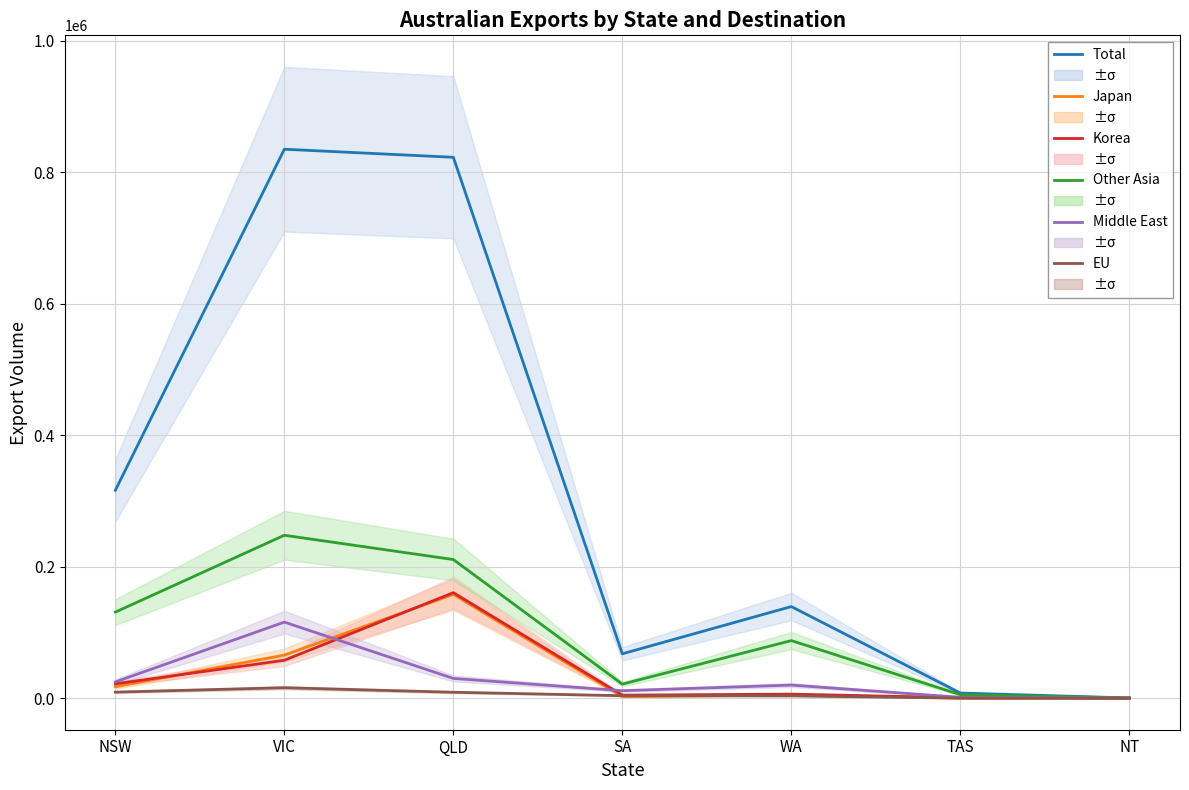

Reading left to right, list all the values displayed in this chart.

Total: 316263	835217	822951	67499	139352	7809	285
Japan: 17356	65534	157857	2256	4872	110	45
Korea: 21819	57645	160524	4630	6122	654	15
Other Asia: 130941	247868	210902	21344	87570	5302	225
Middle East: 24705	115704	29992	11359	19926	1311	0
EU: 9169	15875	8980	3707	3526	0	0